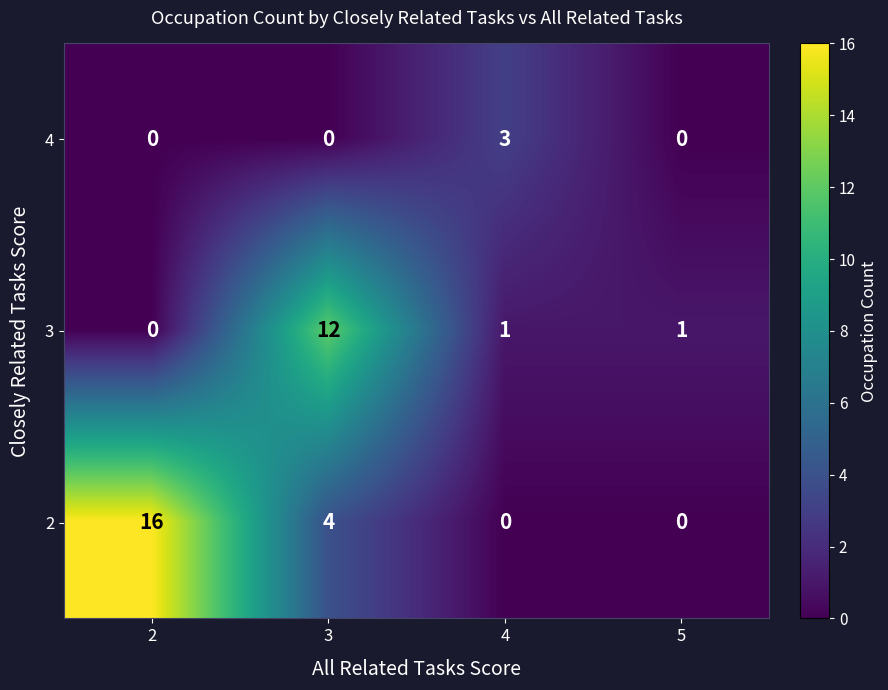

What is the total value across all series at 4?

4